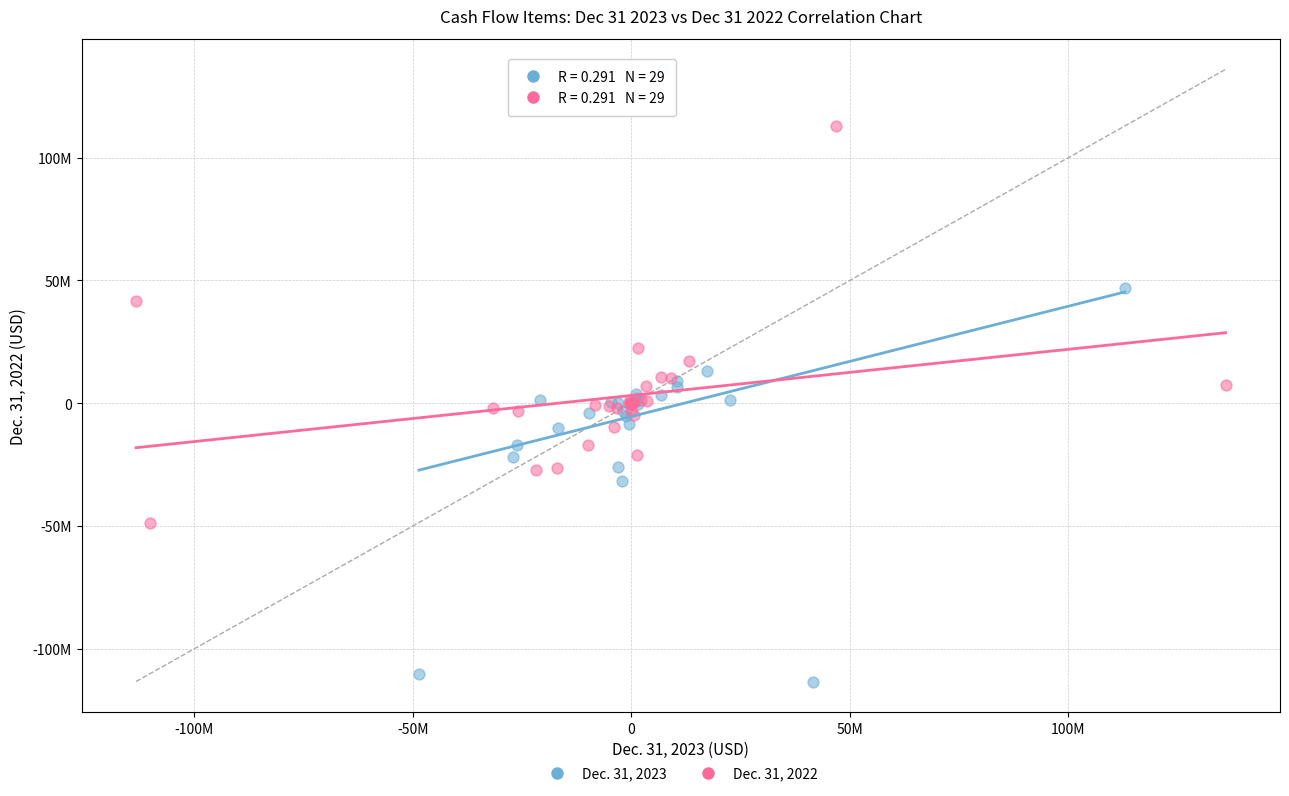

What are all the series names shown in the legend?

Dec. 31, 2023, Dec. 31, 2022